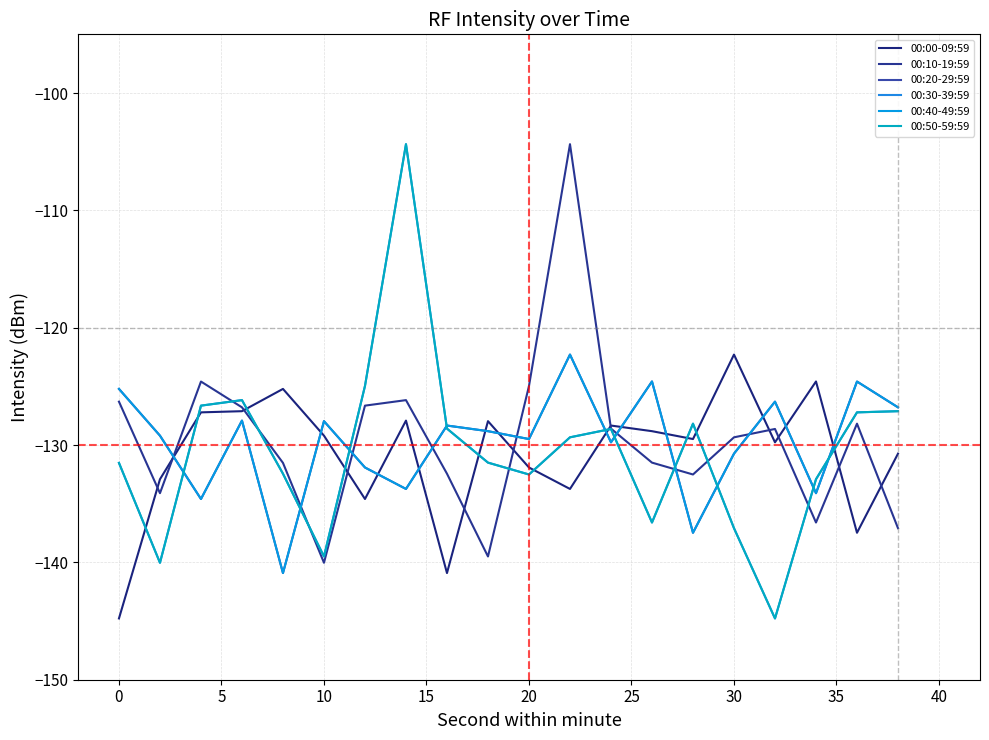

Does the chart have visible grid lines?

Yes